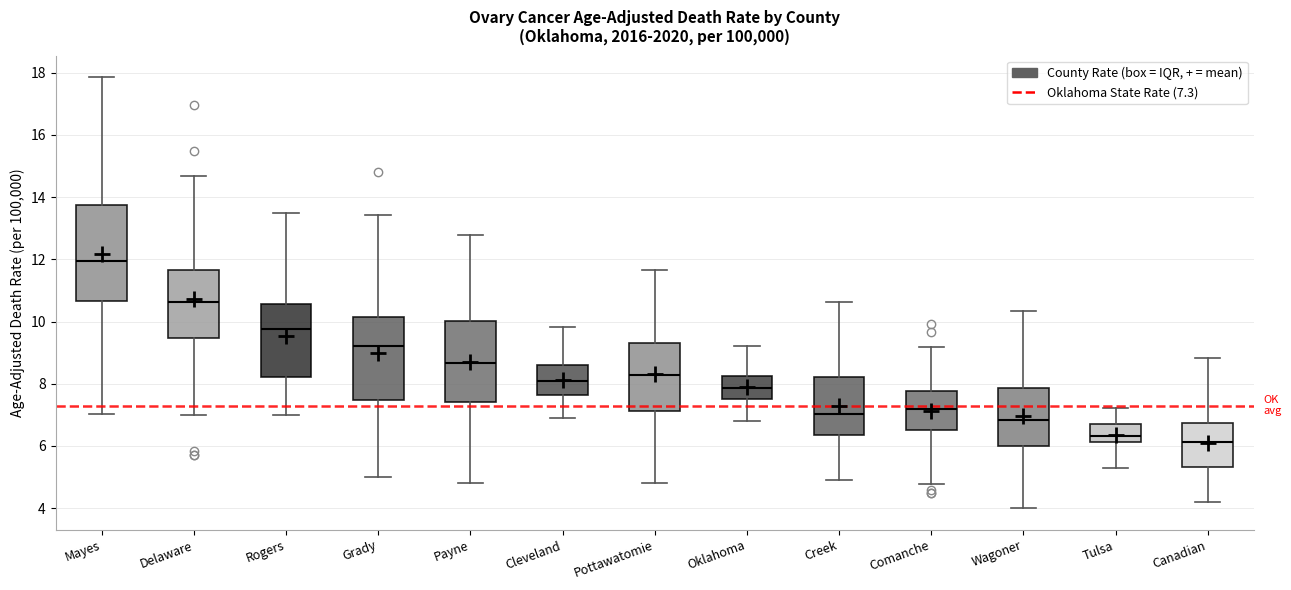

Where does the median line of the box for Pottawatomie sit on the y-axis? The values are not printed on the chart, so give them approximately, as read against the axis.

8.2